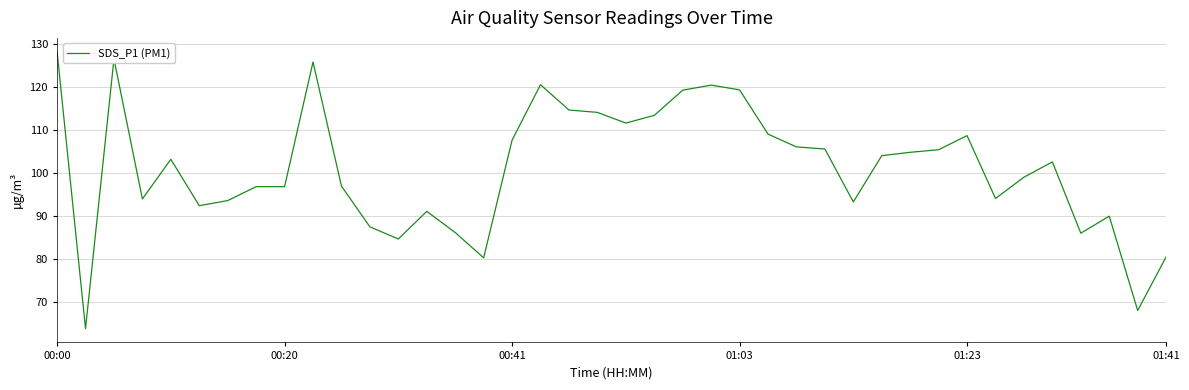

What is the difference between the maximum and minimum values?

64.3